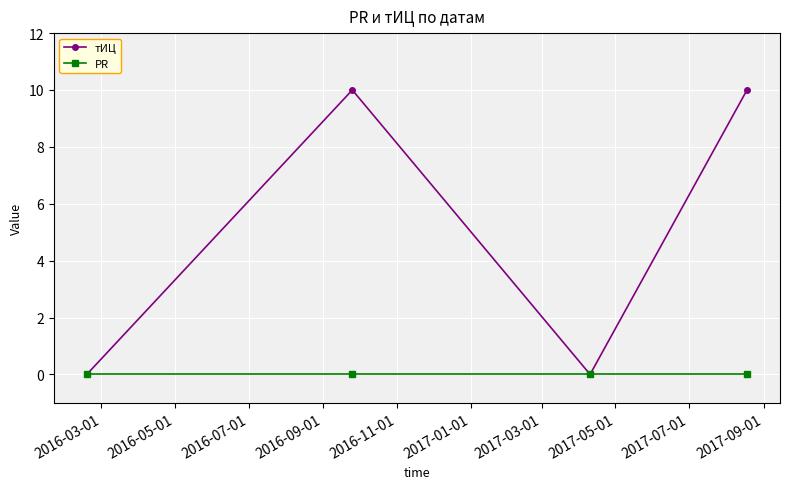

Is this an area chart (filled region under the line)?

No